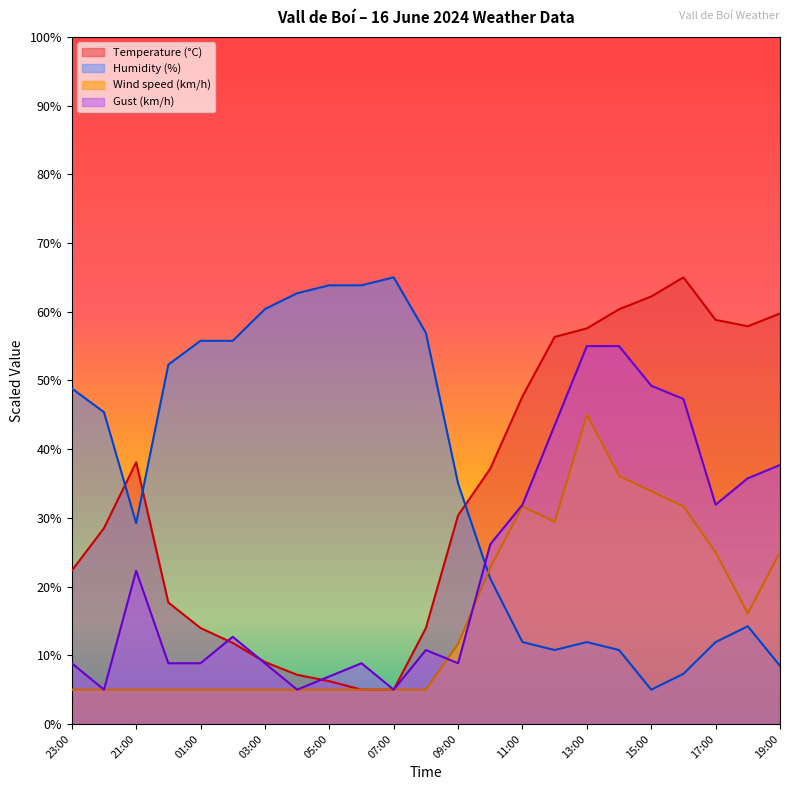

The value of Humidity (%) at 19:00 is 13.9. True or false?

False